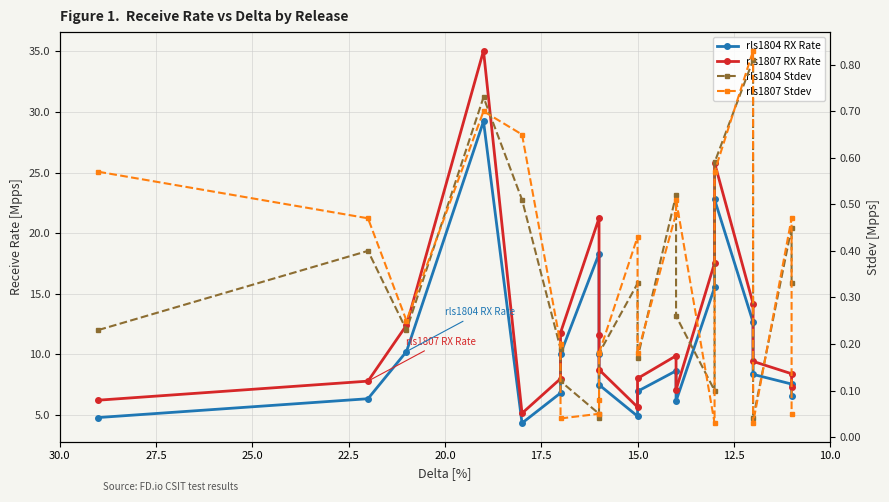

Which series changed the most between 17.5 and 25.0?

rls1807 Receive Rate [Mpps]